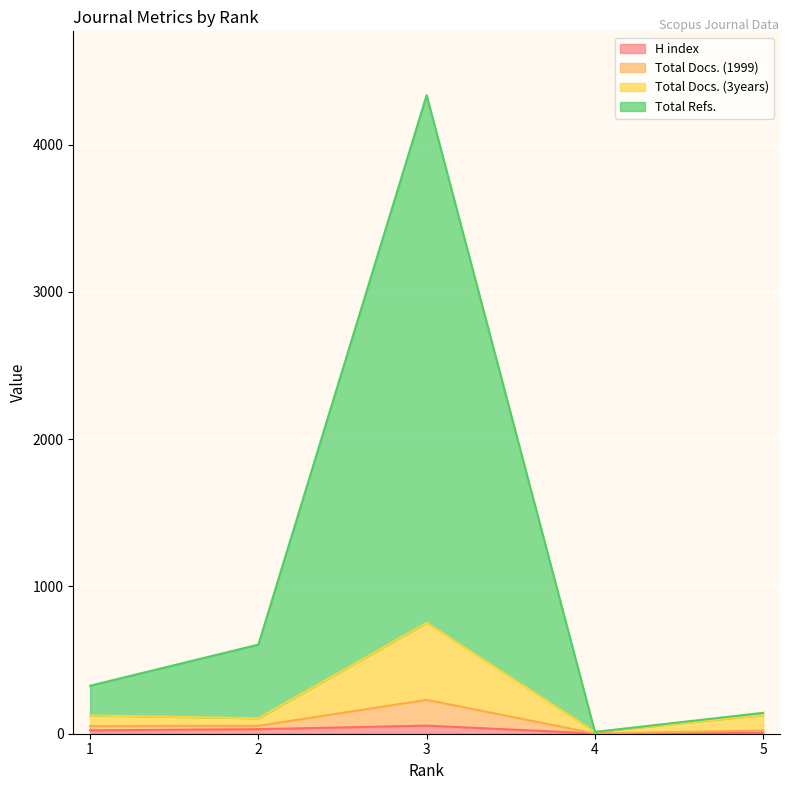

What are all the series names shown in the legend?

H index, Total Docs. (1999), Total Docs. (3years), Total Refs.